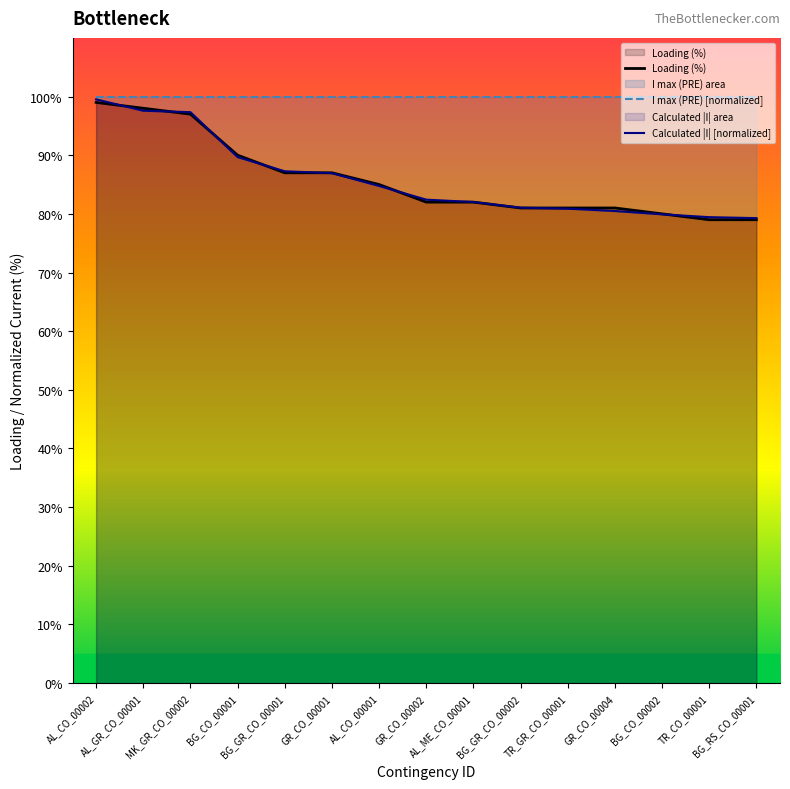

Reading right to left, what are all the values shown in this chart?

Loading (%): BG_RS_CO_00001=79.0	TR_CO_00001=79.0	BG_CO_00002=80.0	GR_CO_00004=81.0	TR_GR_CO_00001=81.0	BG_GR_CO_00002=81.0	AL_ME_CO_00001=82.0	GR_CO_00002=82.0	AL_CO_00001=85.0	GR_CO_00001=87.0	BG_GR_CO_00001=87.0	BG_CO_00001=90.0	MK_GR_CO_00002=97.0	AL_GR_CO_00001=98.0	AL_CO_00002=99.0
I max (PRE) [normalized]: BG_RS_CO_00001=100.0	TR_CO_00001=100.0	BG_CO_00002=100.0	GR_CO_00004=100.0	TR_GR_CO_00001=100.0	BG_GR_CO_00002=100.0	AL_ME_CO_00001=100.0	GR_CO_00002=100.0	AL_CO_00001=100.0	GR_CO_00001=100.0	BG_GR_CO_00001=100.0	BG_CO_00001=100.0	MK_GR_CO_00002=100.0	AL_GR_CO_00001=100.0	AL_CO_00002=100.0
Calculated |I| [normalized]: BG_RS_CO_00001=79.3	TR_CO_00001=79.4	BG_CO_00002=79.9	GR_CO_00004=80.5	TR_GR_CO_00001=80.9	BG_GR_CO_00002=81.0	AL_ME_CO_00001=82.0	GR_CO_00002=82.4	AL_CO_00001=84.8	GR_CO_00001=86.9	BG_GR_CO_00001=87.3	BG_CO_00001=89.7	MK_GR_CO_00002=97.3	AL_GR_CO_00001=97.6	AL_CO_00002=99.5